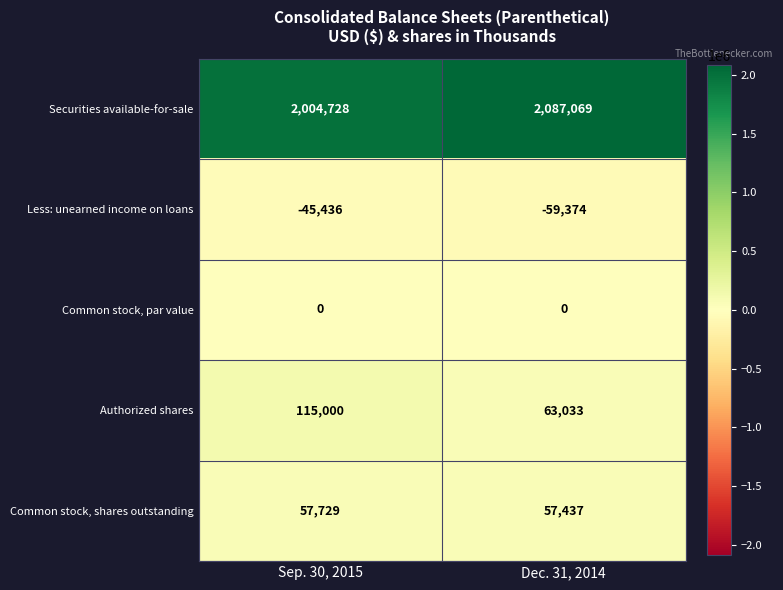

Is it true that Authorized shares equals 38055 at Sep. 30, 2015?

False